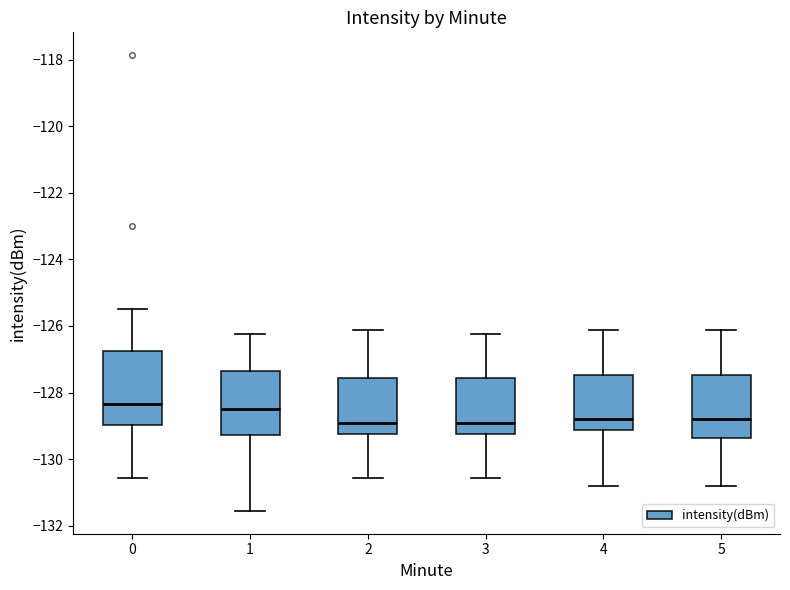

Where does the lower whisker of the box at x = 5 end on the y-axis? The values are not printed on the chart, so give them approximately, as read against the axis.

-130.8